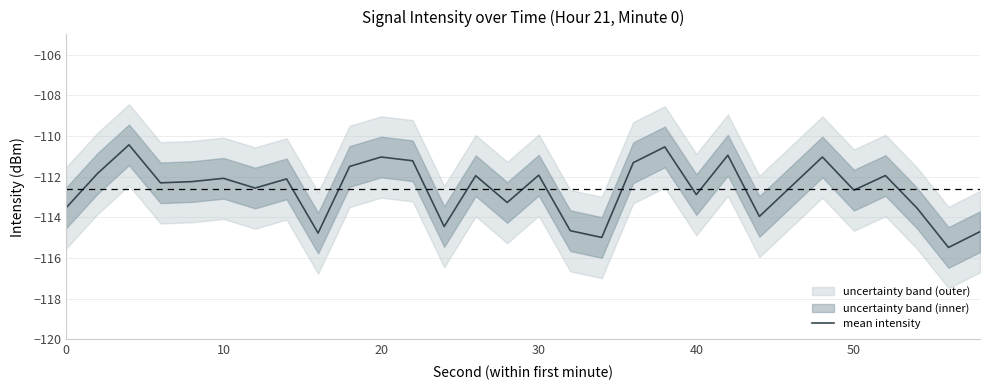

The mean intensity series shows -185.5 at 30. True or false?

False